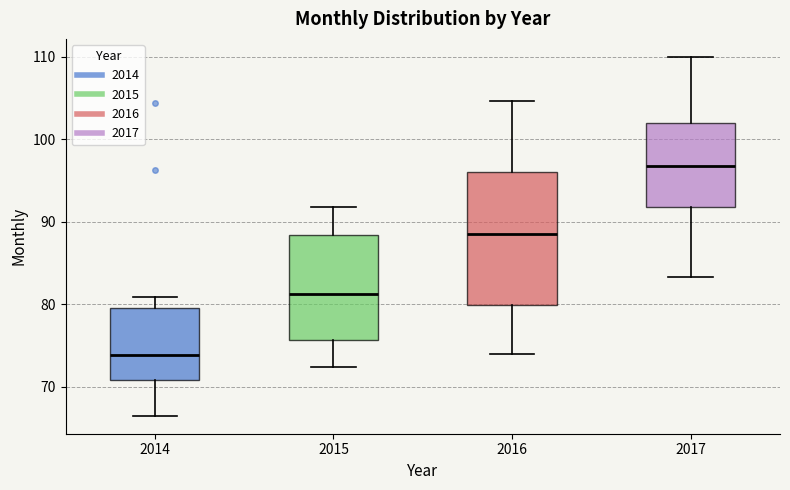

Which box has the highest median line?

2017